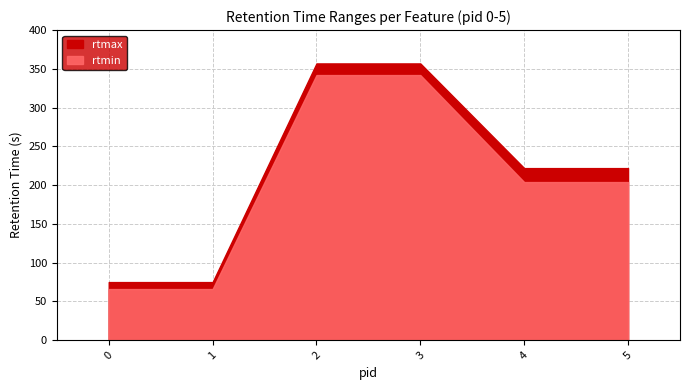

Does the chart display data point markers on the line(s)?

No